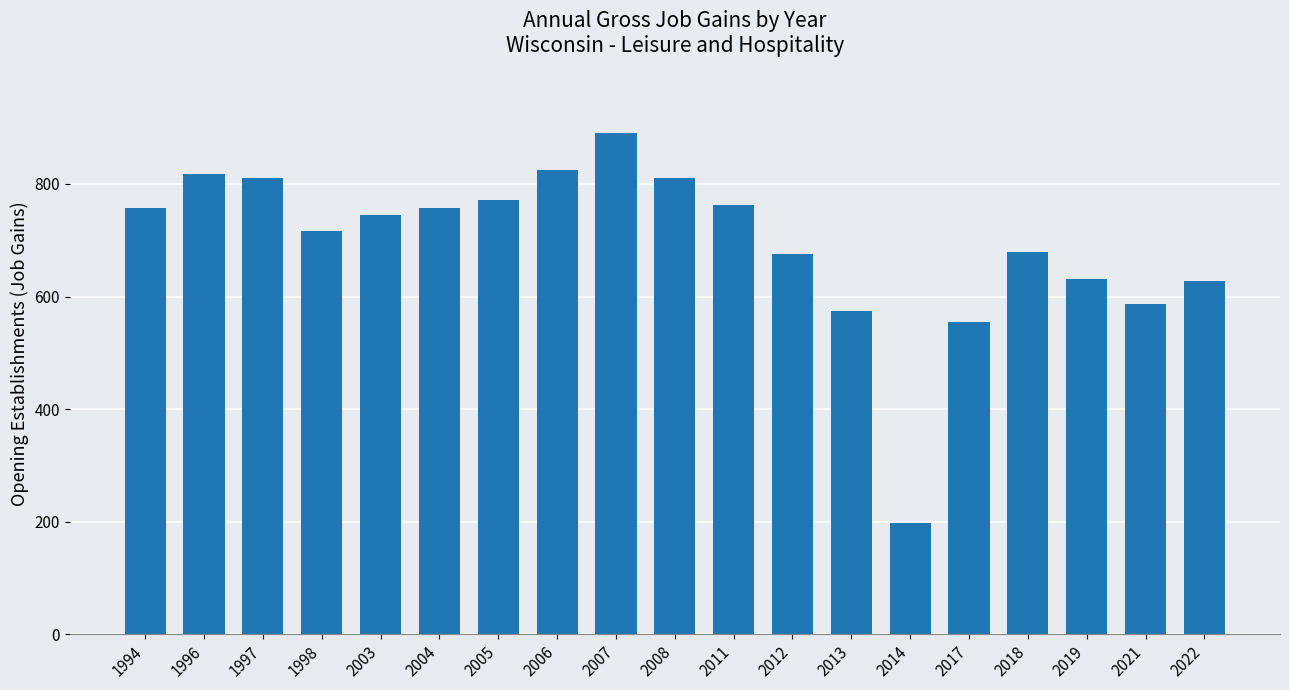

True or false: the data shows 818 at 1996.

True